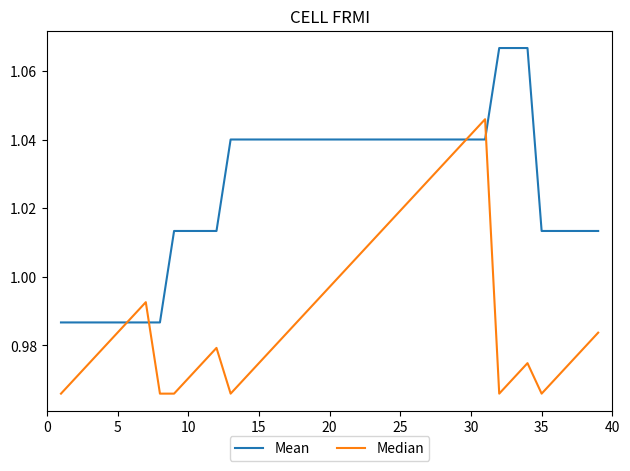

Rank the series by their maximum value, from lowest to highest.

Median, Mean